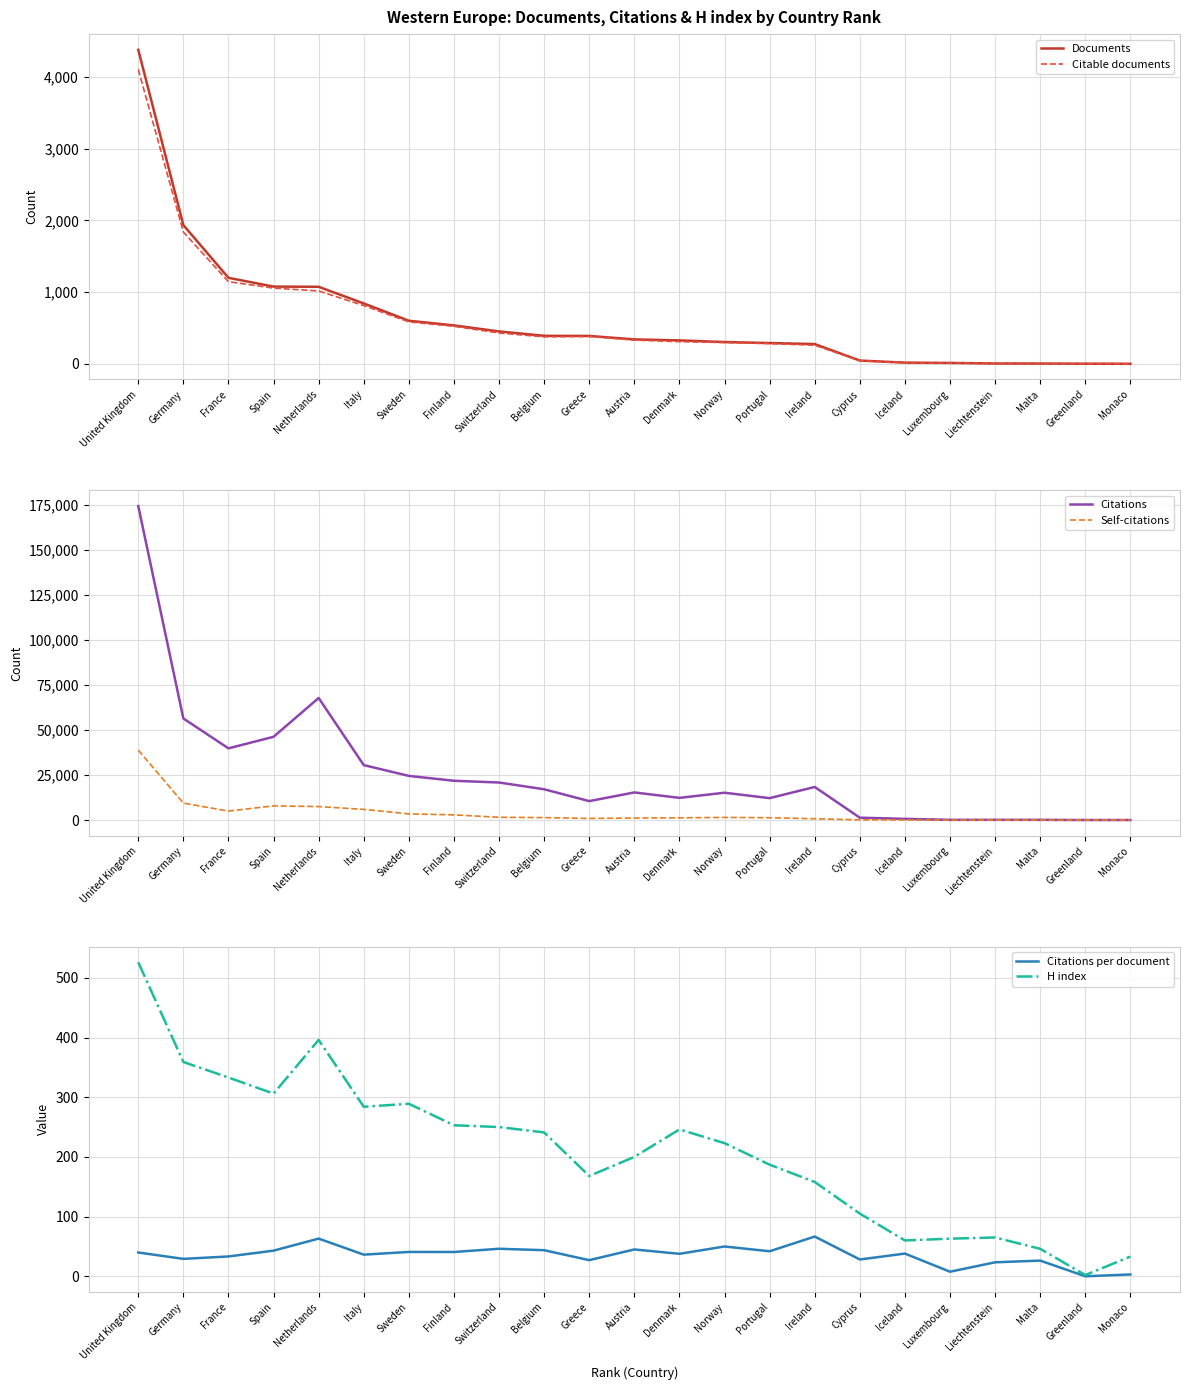

Reading left to right, list all the values displayed in this chart.

Documents: United Kingdom=4377.0	Germany=1934.0	France=1199.0	Spain=1077.0	Netherlands=1074.0	Italy=842.0	Sweden=601.0	Finland=536.0	Switzerland=452.0	Belgium=391.0	Greece=389.0	Austria=341.0	Denmark=327.0	Norway=304.0	Portugal=290.0	Ireland=276.0	Cyprus=46.0	Iceland=17.0	Luxembourg=13.0	Liechtenstein=5.0	Malta=4.0	Greenland=2.0	Monaco=1.0
Citable documents: United Kingdom=4104.0	Germany=1837.0	France=1145.0	Spain=1056.0	Netherlands=1016.0	Italy=812.0	Sweden=585.0	Finland=523.0	Switzerland=430.0	Belgium=376.0	Greece=381.0	Austria=331.0	Denmark=309.0	Norway=297.0	Portugal=282.0	Ireland=259.0	Cyprus=44.0	Iceland=17.0	Luxembourg=12.0	Liechtenstein=5.0	Malta=3.0	Greenland=2.0	Monaco=1.0
Citations: United Kingdom=174357.0	Germany=56396.0	France=39806.0	Spain=46223.0	Netherlands=67773.0	Italy=30503.0	Sweden=24500.0	Finland=21802.0	Switzerland=20831.0	Belgium=17083.0	Greece=10504.0	Austria=15318.0	Denmark=12308.0	Norway=15164.0	Portugal=12150.0	Ireland=18359.0	Cyprus=1294.0	Iceland=646.0	Luxembourg=99.0	Liechtenstein=117.0	Malta=105.0	Greenland=0.0	Monaco=3.0
Self-citations: United Kingdom=38818.0	Germany=9395.0	France=4969.0	Spain=7870.0	Netherlands=7472.0	Italy=5920.0	Sweden=3409.0	Finland=2857.0	Switzerland=1532.0	Belgium=1340.0	Greece=877.0	Austria=1104.0	Denmark=1226.0	Norway=1435.0	Portugal=1272.0	Ireland=708.0	Cyprus=102.0	Iceland=30.0	Luxembourg=8.0	Liechtenstein=12.0	Malta=3.0	Greenland=0.0	Monaco=0.0
Citations per document: United Kingdom=39.8	Germany=29.2	France=33.2	Spain=42.9	Netherlands=63.1	Italy=36.2	Sweden=40.8	Finland=40.7	Switzerland=46.1	Belgium=43.7	Greece=27.0	Austria=44.9	Denmark=37.6	Norway=49.9	Portugal=41.9	Ireland=66.5	Cyprus=28.1	Iceland=38.0	Luxembourg=7.6	Liechtenstein=23.4	Malta=26.2	Greenland=0.0	Monaco=3.0
H index: United Kingdom=526.0	Germany=359.0	France=333.0	Spain=306.0	Netherlands=396.0	Italy=284.0	Sweden=289.0	Finland=253.0	Switzerland=250.0	Belgium=241.0	Greece=168.0	Austria=200.0	Denmark=246.0	Norway=223.0	Portugal=187.0	Ireland=158.0	Cyprus=105.0	Iceland=60.0	Luxembourg=63.0	Liechtenstein=65.0	Malta=46.0	Greenland=2.0	Monaco=33.0